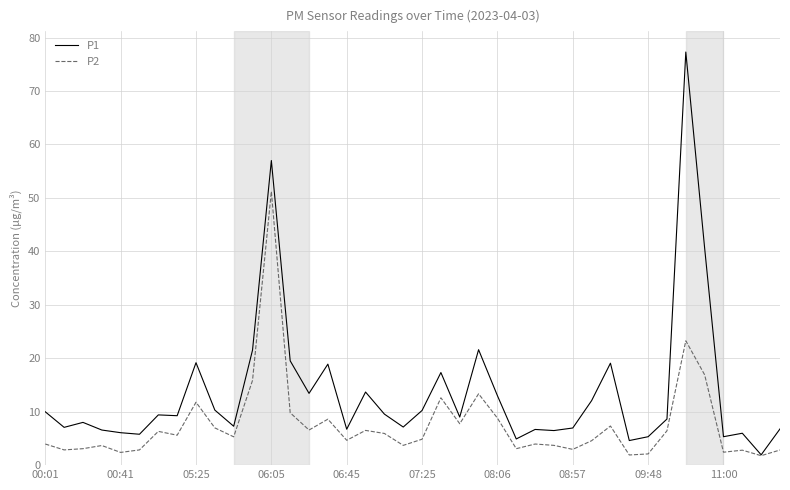

Which series has the widest spread of values?

P1